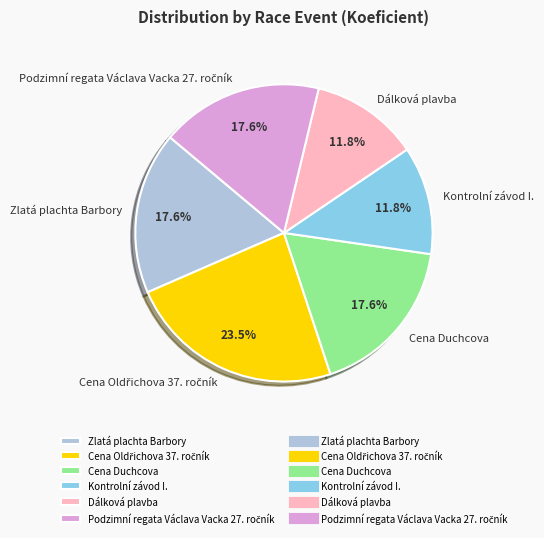

Between Kontrolní závod I. and Cena Duchcova, which is larger?

Cena Duchcova